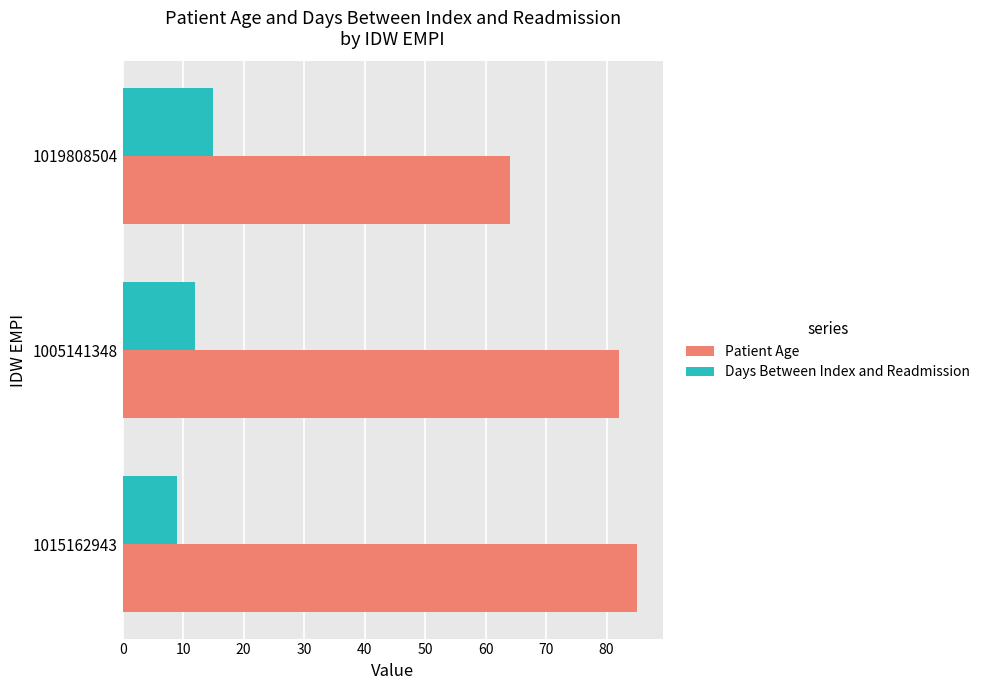

How many Patient Age values are between 64 and 85?

3